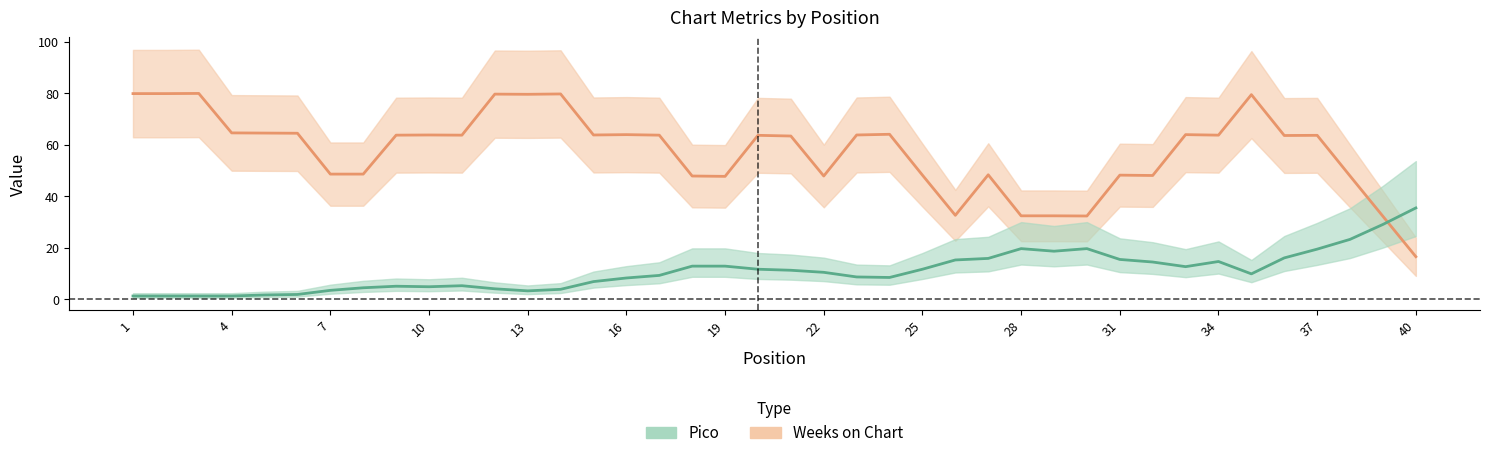

What is the difference between the maximum and minimum values in the Weeks on Chart center series?

63.4